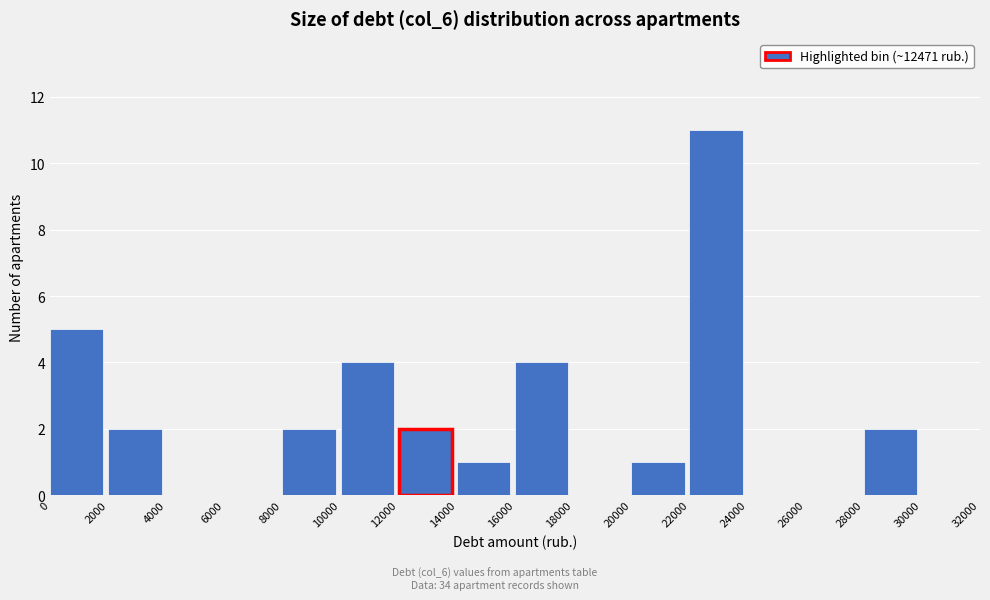

How tall is the bar that spans 16000 to 18000 on the x-axis? The values are not printed on the chart, so give them approximately, as read against the axis.

4